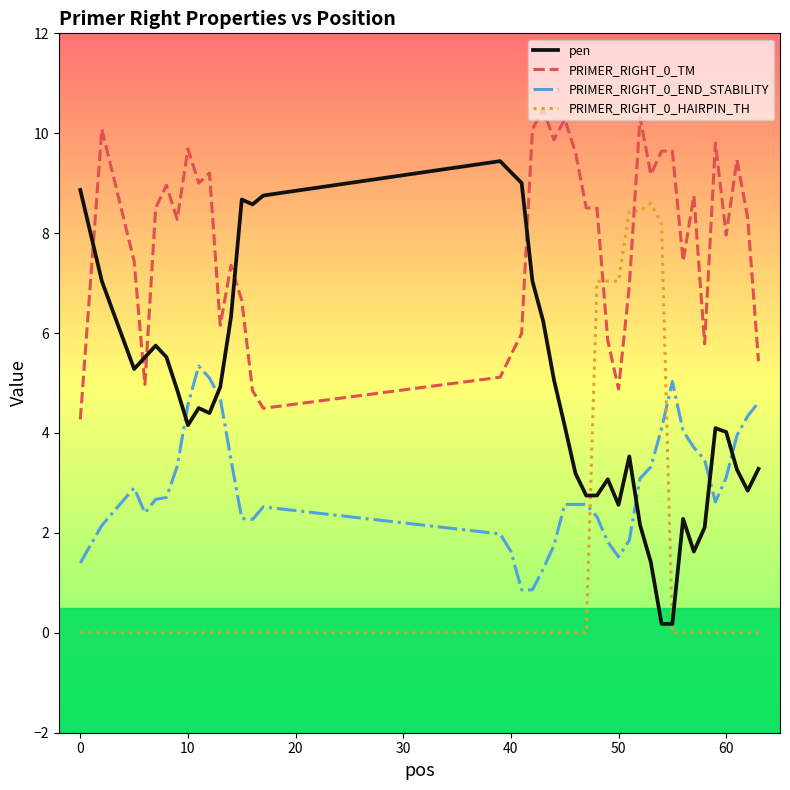

What is the lowest value of the PRIMER_RIGHT_0_TM series?

4.3